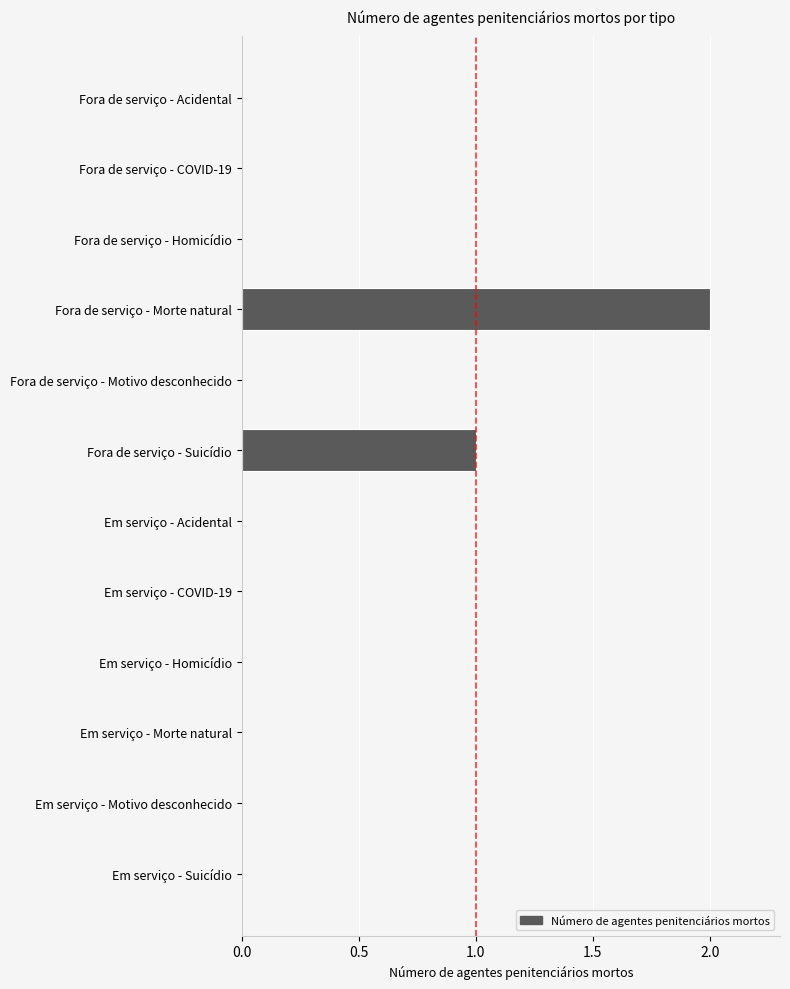

How many data points does each series have?

12